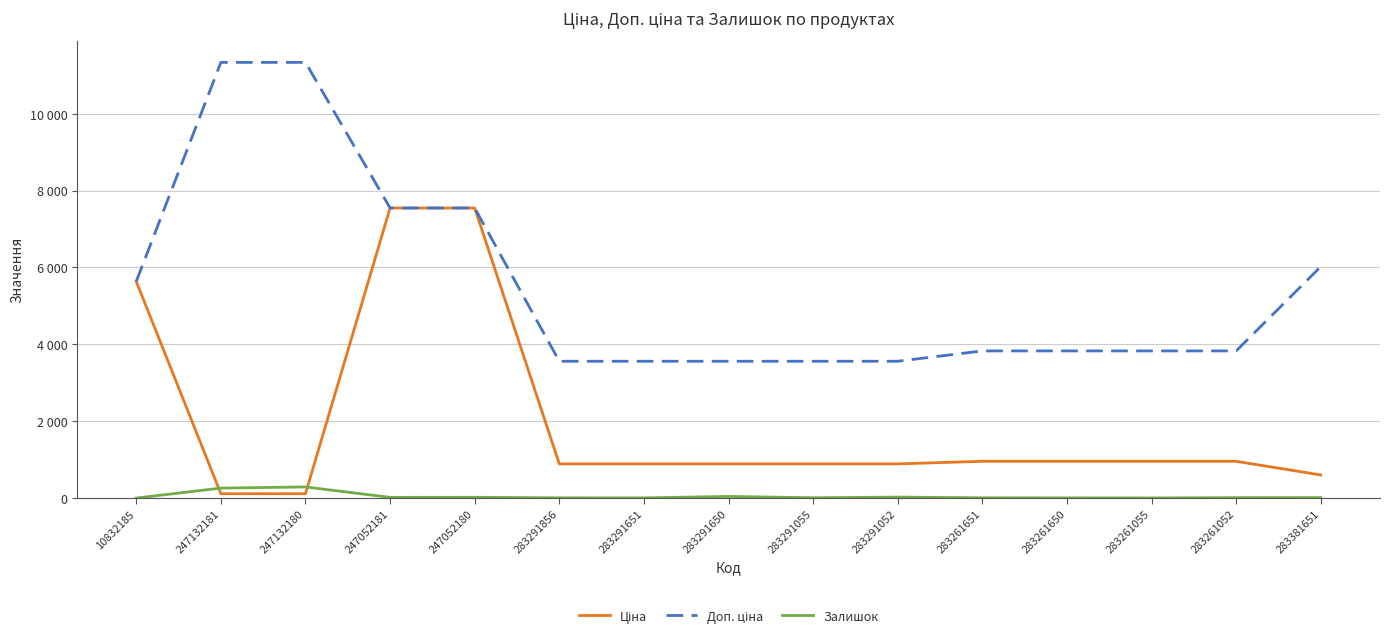

Is this an area chart (filled region under the line)?

No